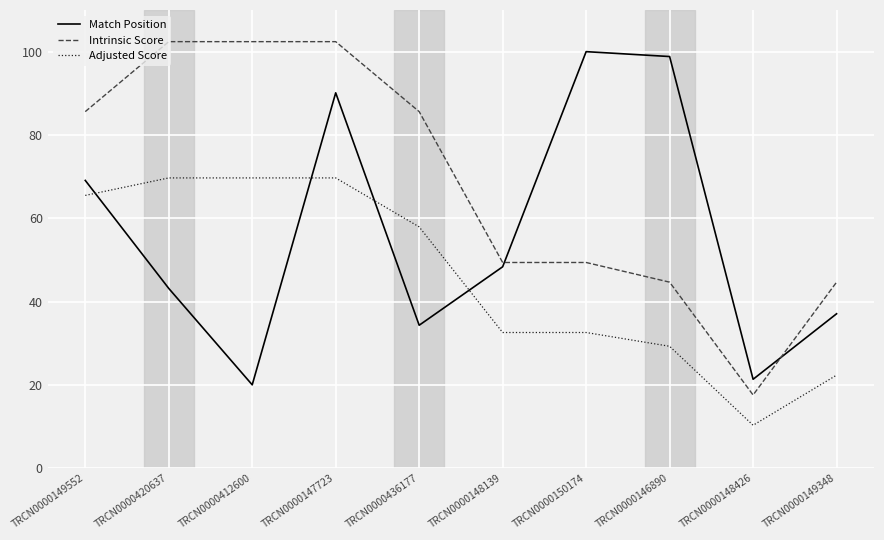

List the series in order of their peak value, lowest first.

Adjusted Score, Match Position, Intrinsic Score